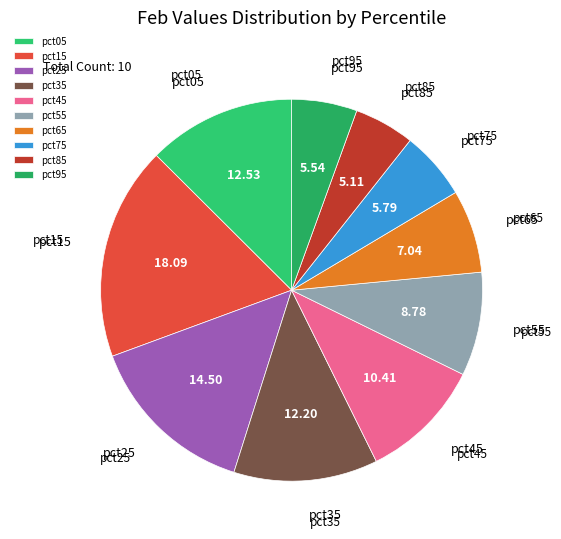

Which has a higher value, pct35 or pct65?

pct35